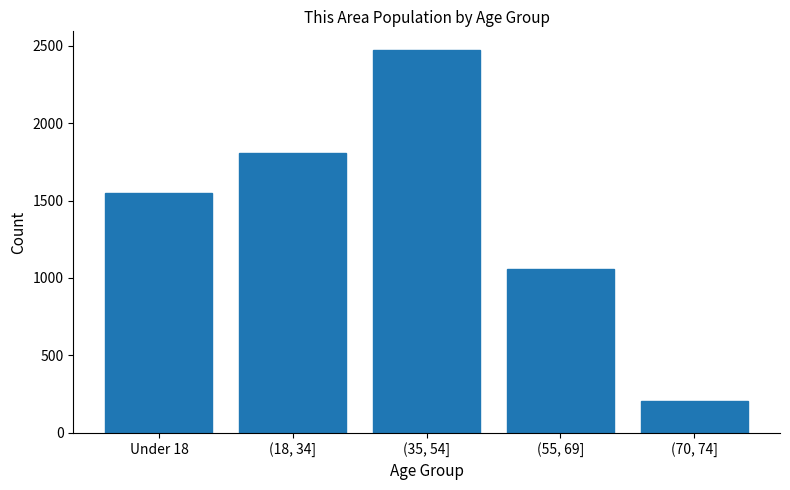

Reading left to right, list all the values displayed in this chart.

Under 18=1551	(18, 34]=1810	(35, 54]=2469	(55, 69]=1060	(70, 74]=206